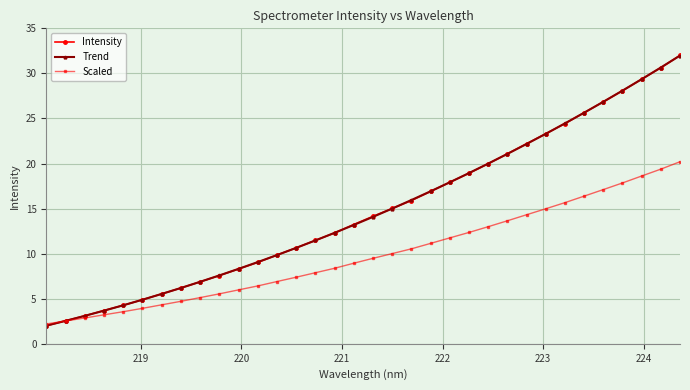

What are all the series names shown in the legend?

Intensity, Trend, Scaled